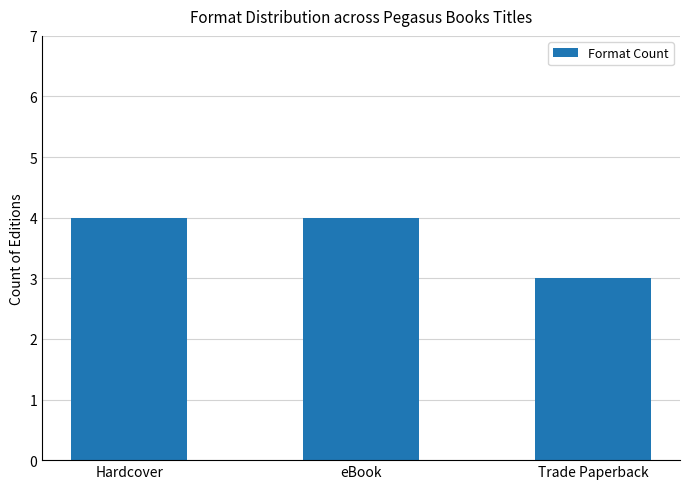

What is the greatest value displayed?

4